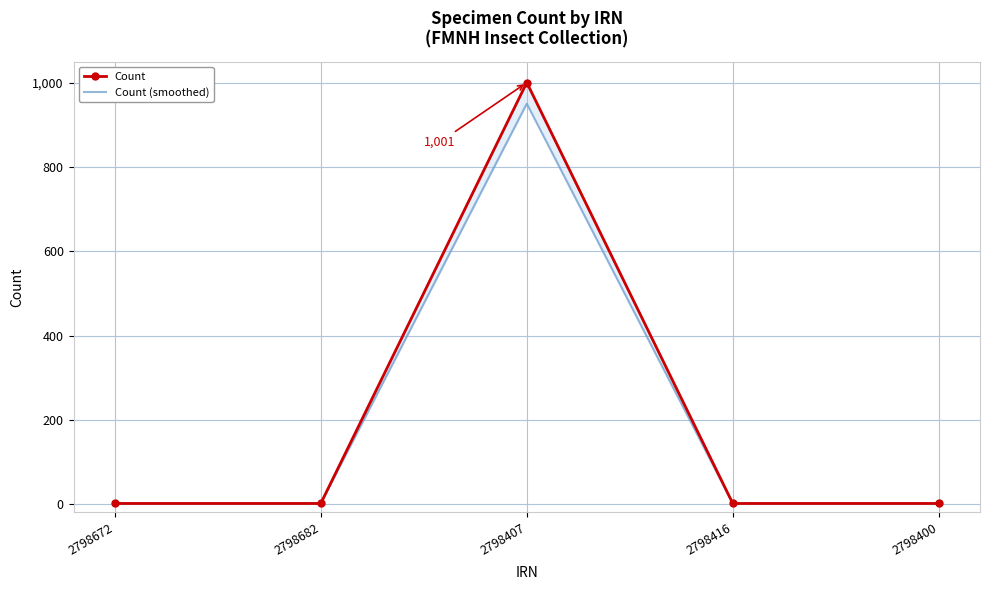

What is the label of the 4th point from the right?

2798682